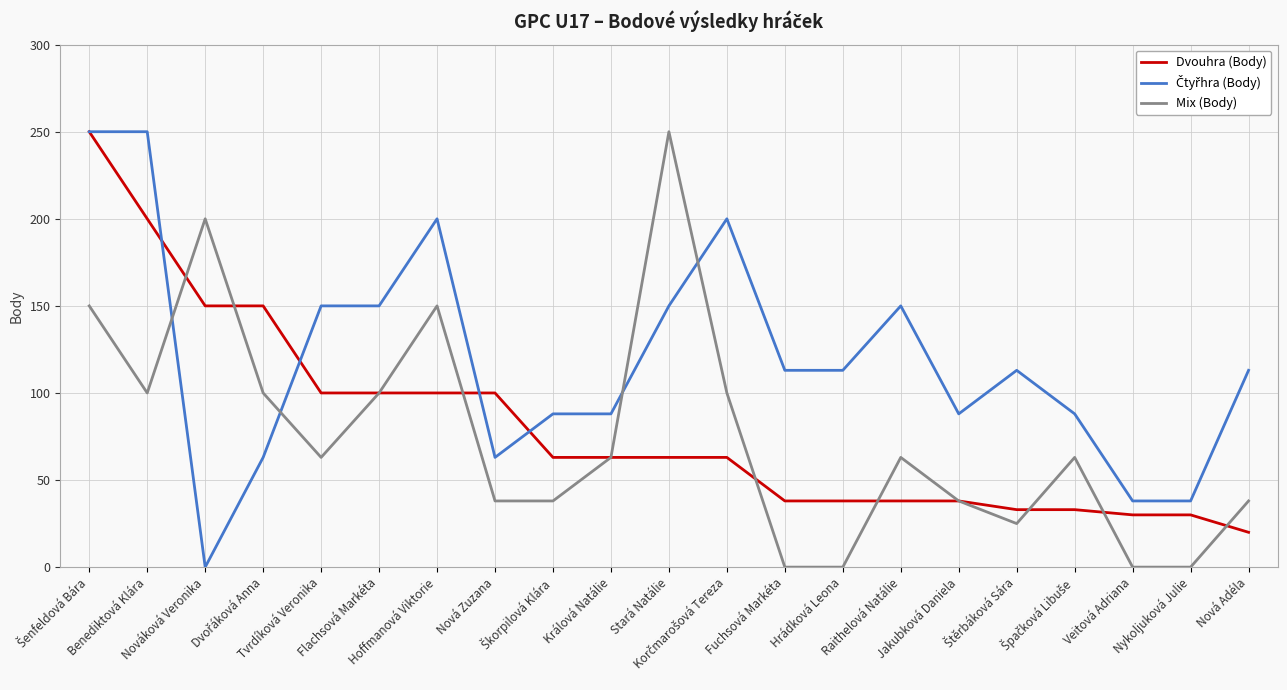

How many lines are shown in the chart?

3